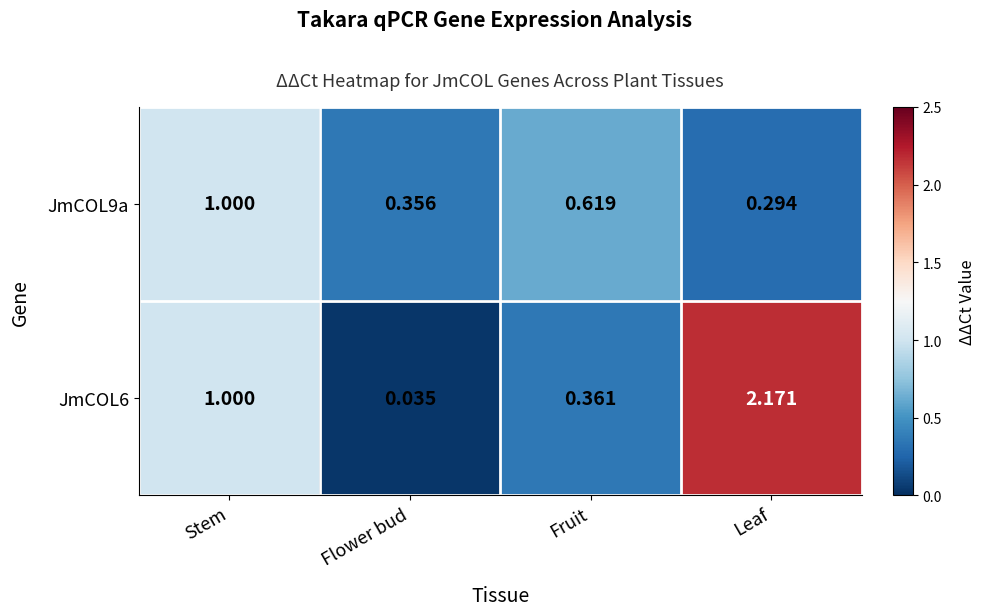

Which category has the highest value in the JmCOL6 series?

Leaf